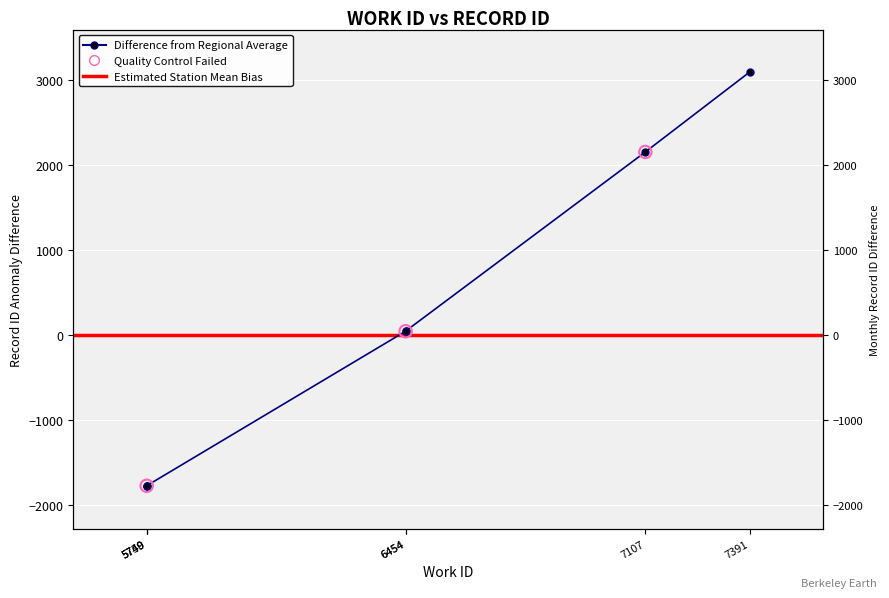

What is the change in value from 5749 to 7391?

+4867.0